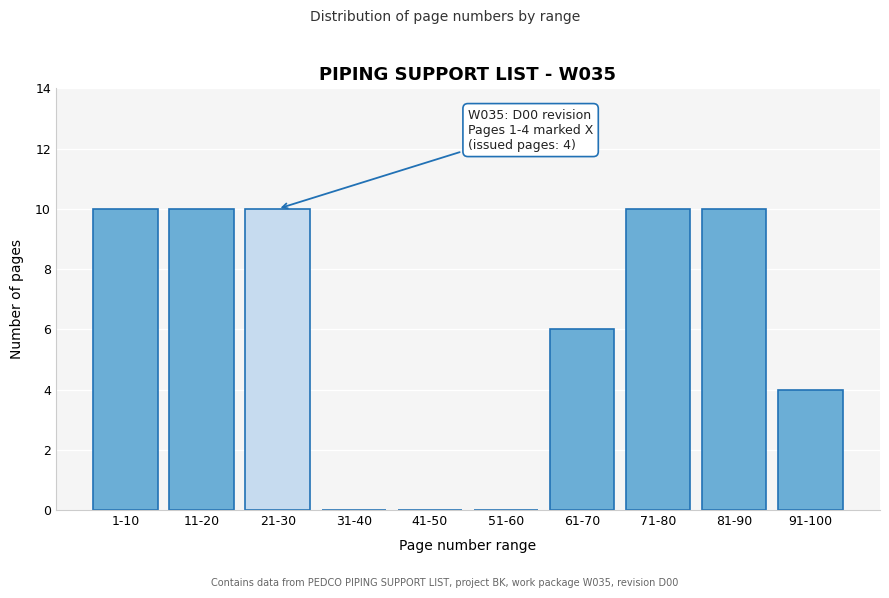

Reading left to right, what are all the values shown in this chart?

1-10=10	11-20=10	21-30=10	31-40=0	41-50=0	51-60=0	61-70=6	71-80=10	81-90=10	91-100=4